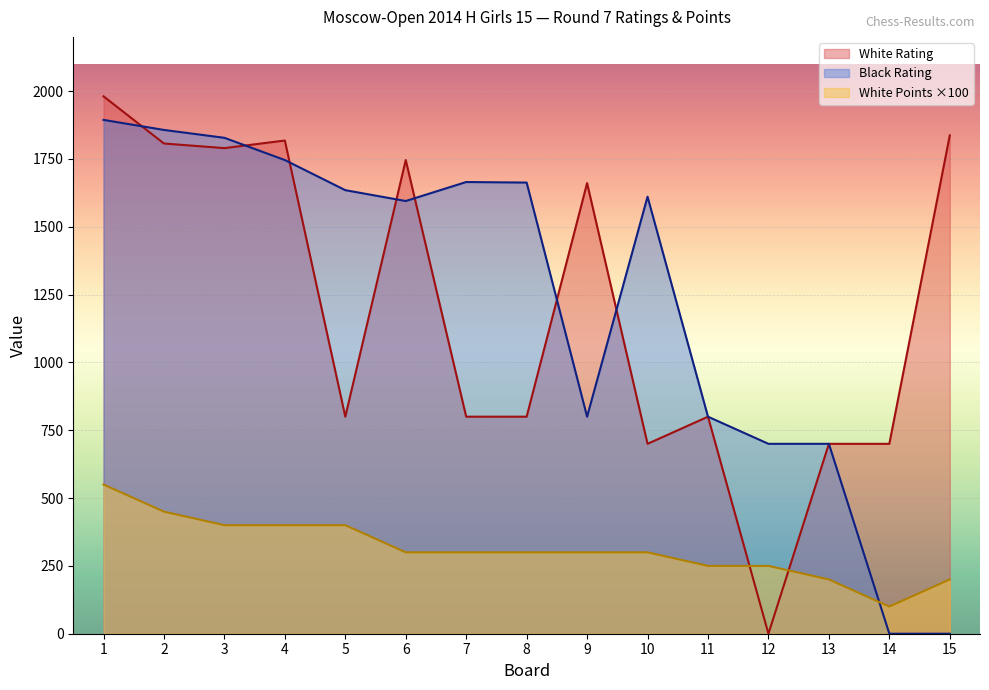

What is the sum of the White Points values at 14 and 8?

400